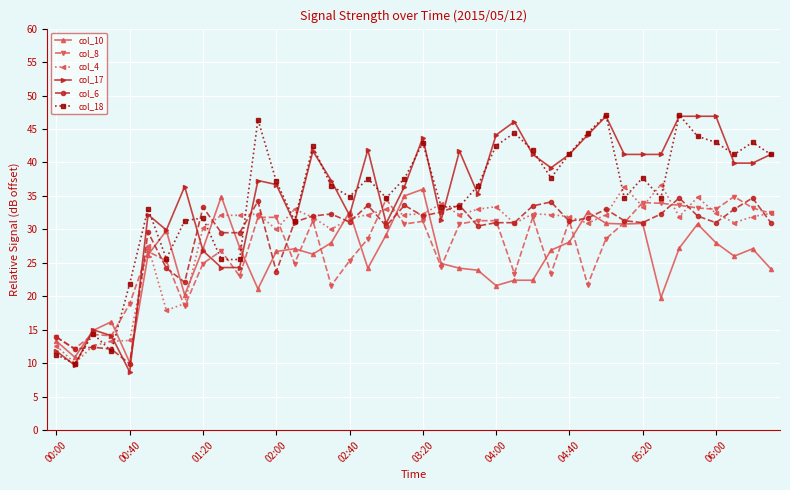

Which series has the largest range (max minus min)?

col_17